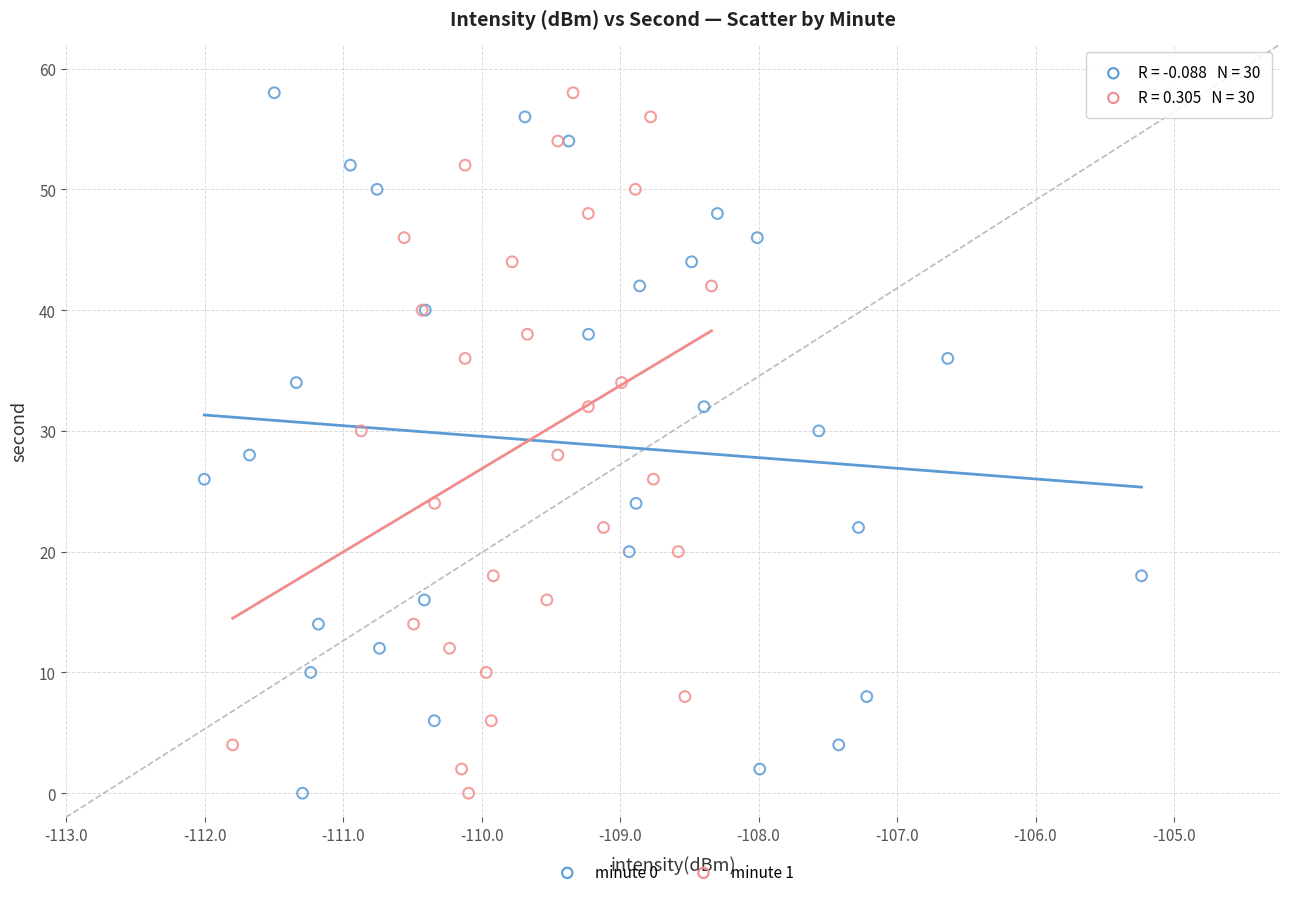

What are all the series names shown in the legend?

minute 0, minute 1